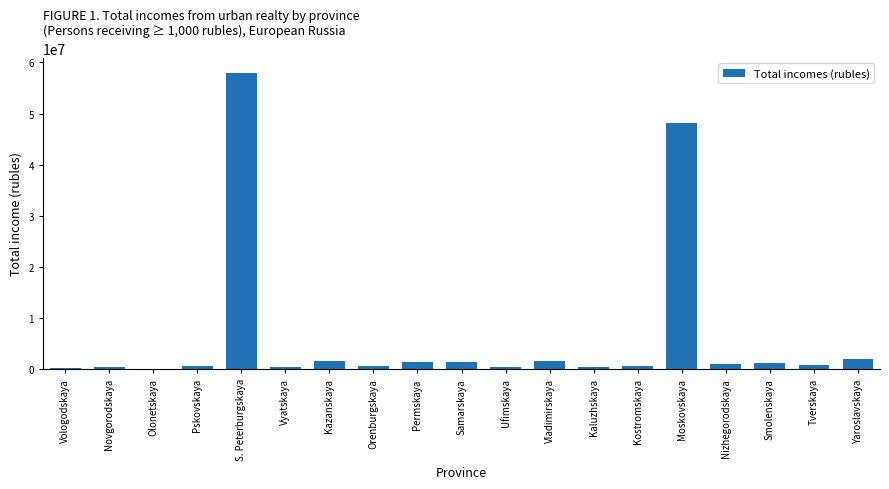

Approximately how many times larger is the value at Samarskaya compared to Pskovskaya?

2.4